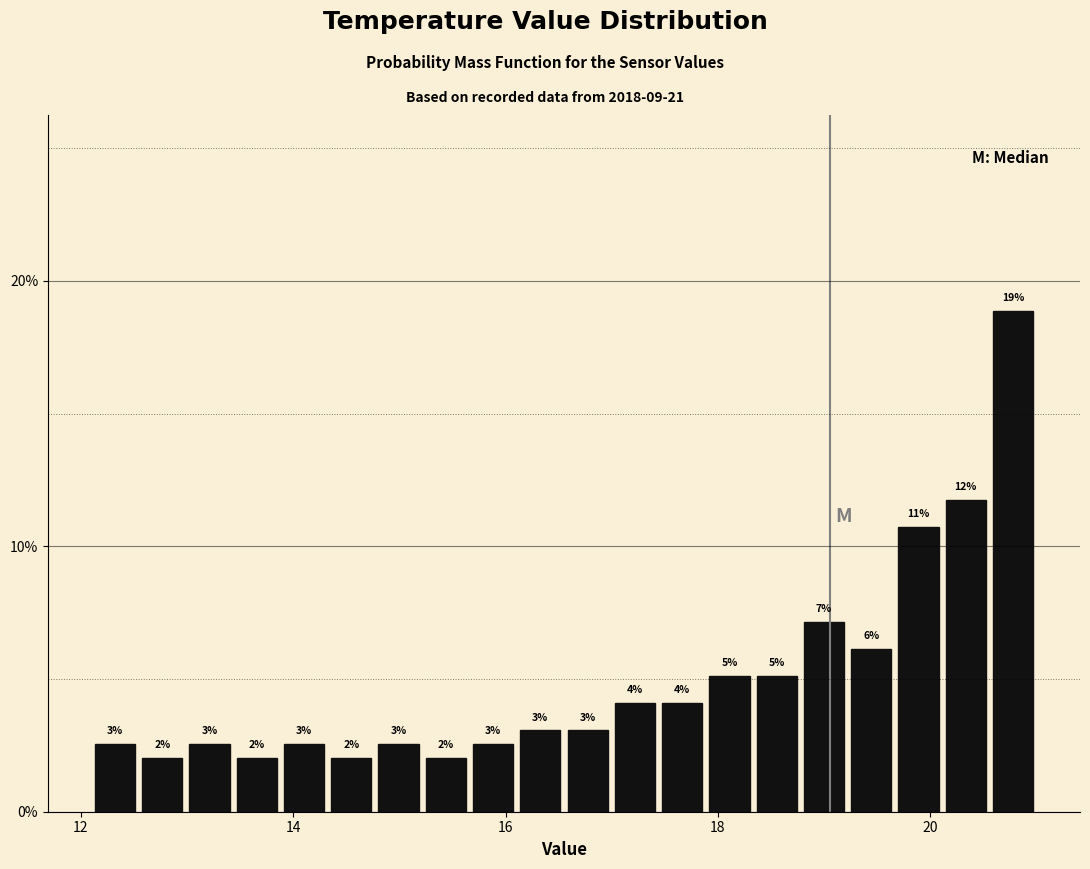

Read against the x-axis, roughly where is the centre of the tallest bar?

20.8